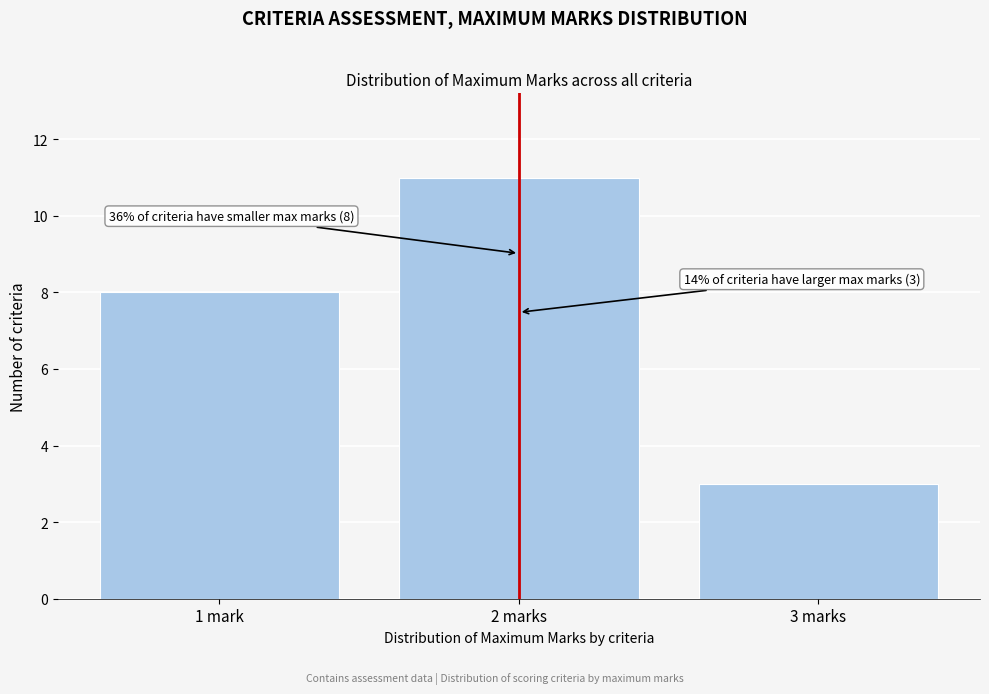

Reading right to left, extract all data points from this chart.

3	11	8